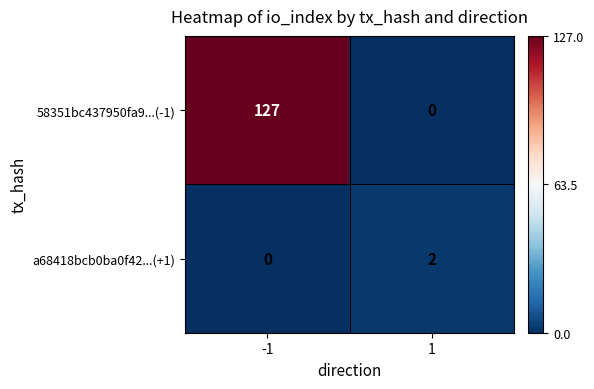

What is the spread (max minus min) of values at 1?

2